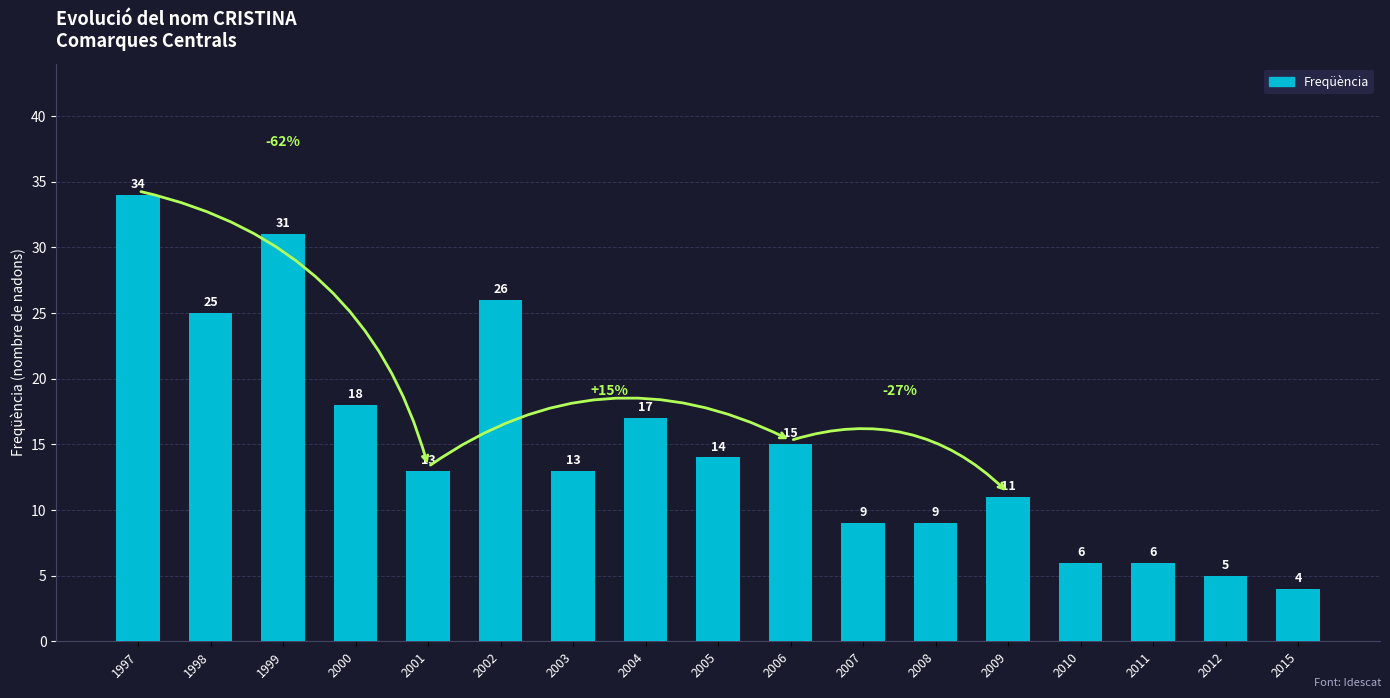

Reading right to left, transcribe all the data shown in this chart.

2015=4	2012=5	2011=6	2010=6	2009=11	2008=9	2007=9	2006=15	2005=14	2004=17	2003=13	2002=26	2001=13	2000=18	1999=31	1998=25	1997=34